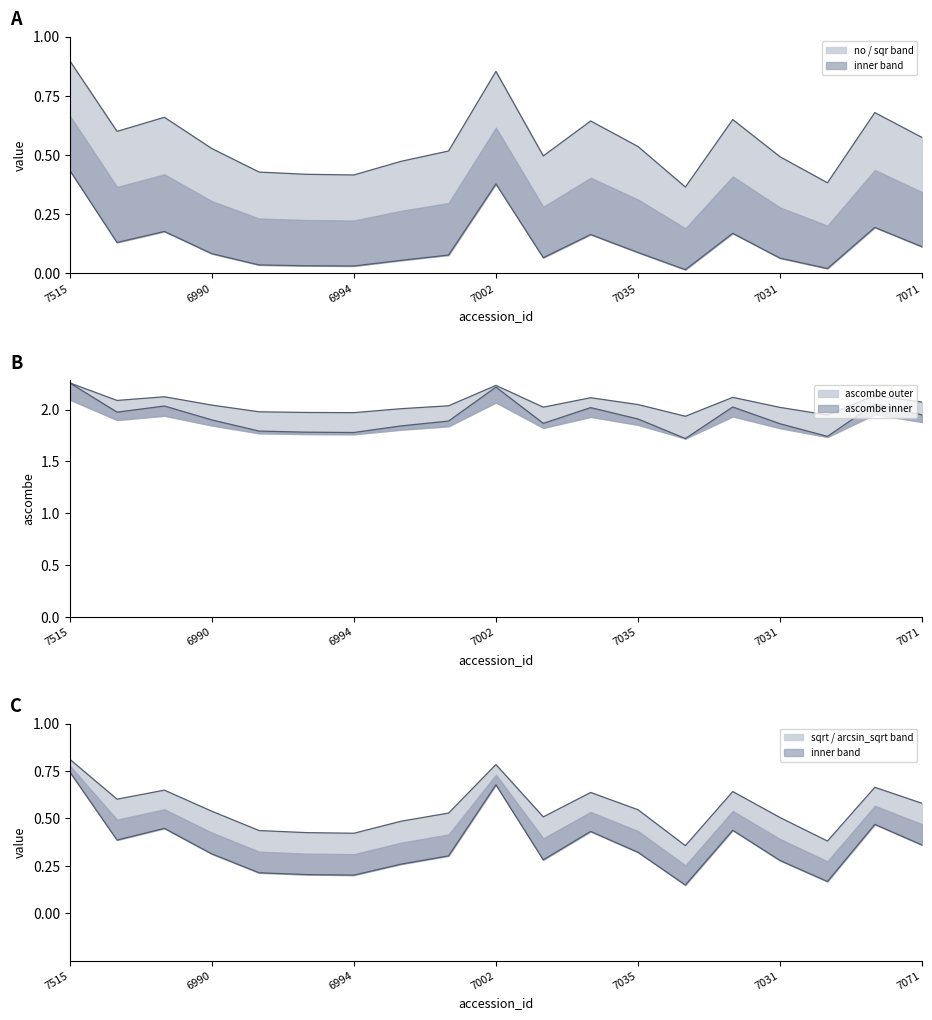

What is the average value of the ascombe series?

1.9